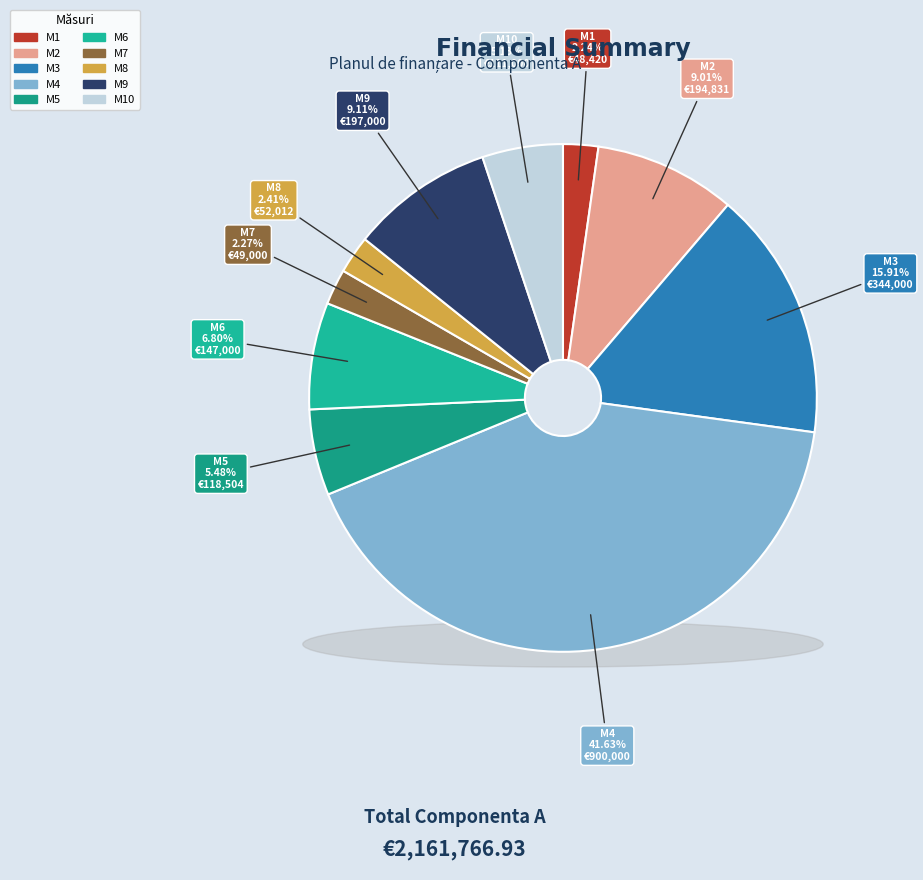

Does M7 account for over 50% of the chart?

No